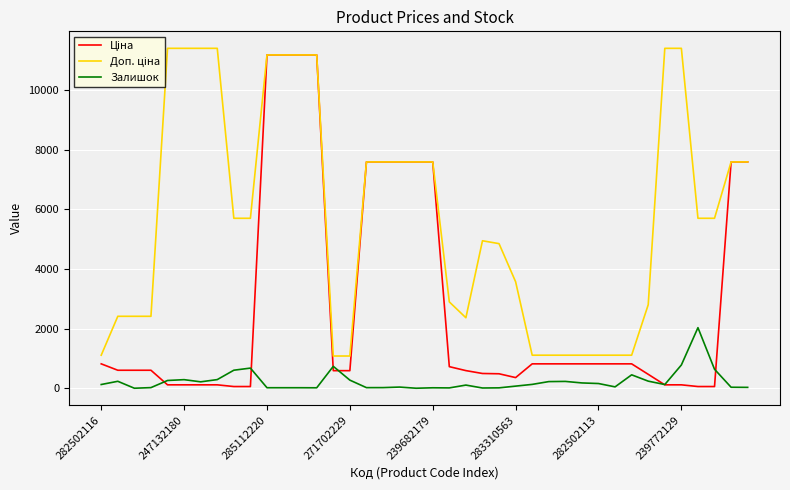

What is the highest value of the Залишок series?

2033.0